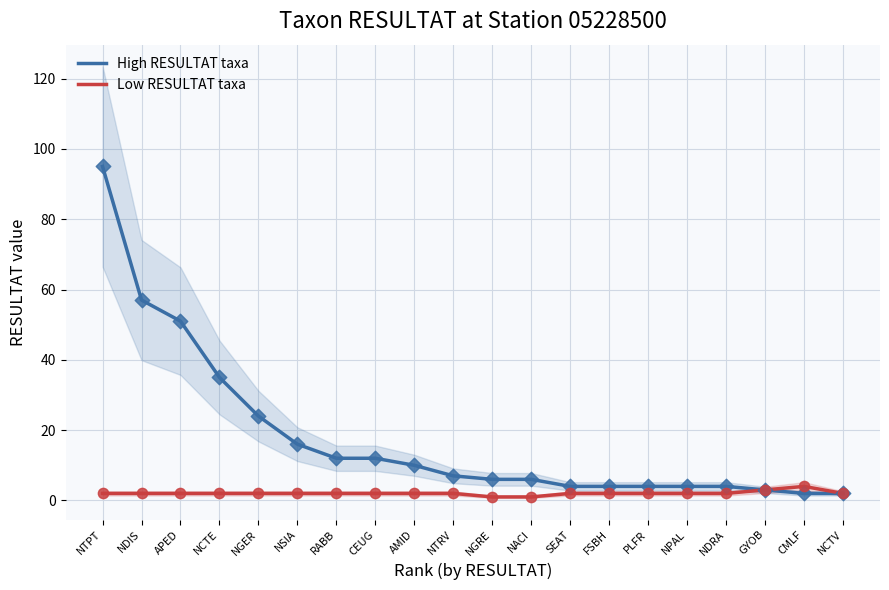

What is the total value across all series at NCTV?

4